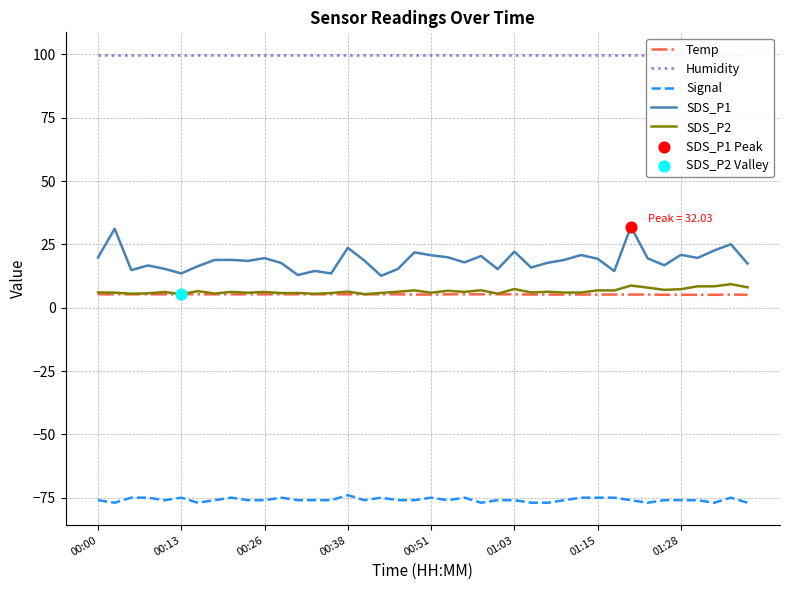

Which series has the largest total across all categories?

Humidity